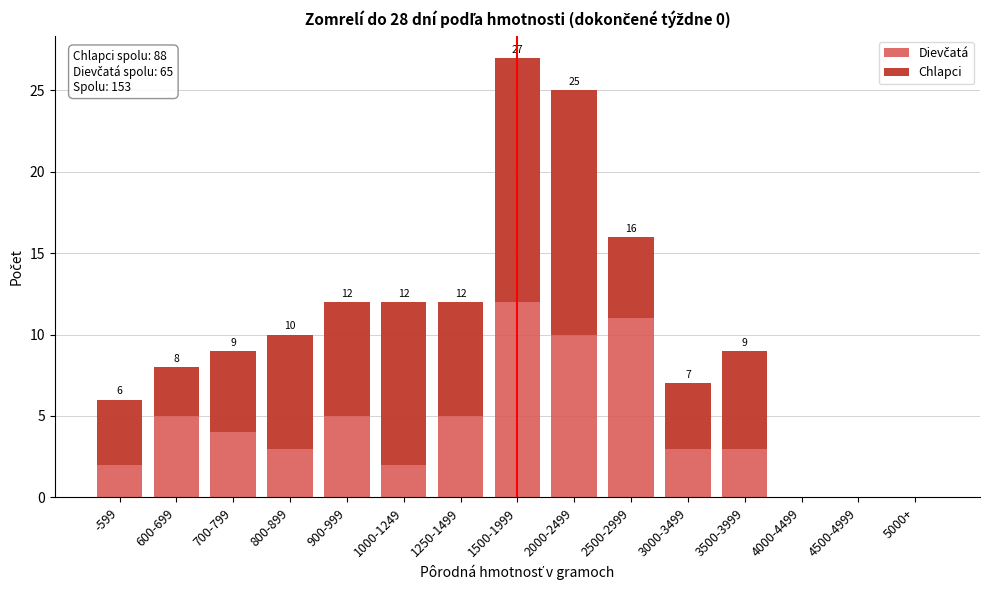

At which category is the sum across all series the highest?

1500-1999